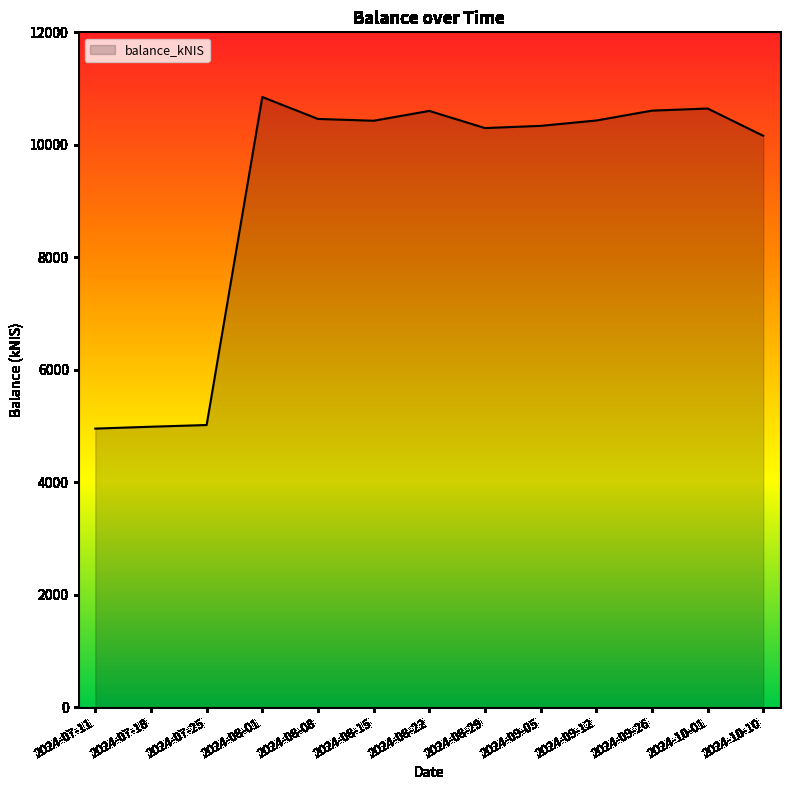

Between 2024-08-15 and 2024-07-11, which is larger?

2024-08-15